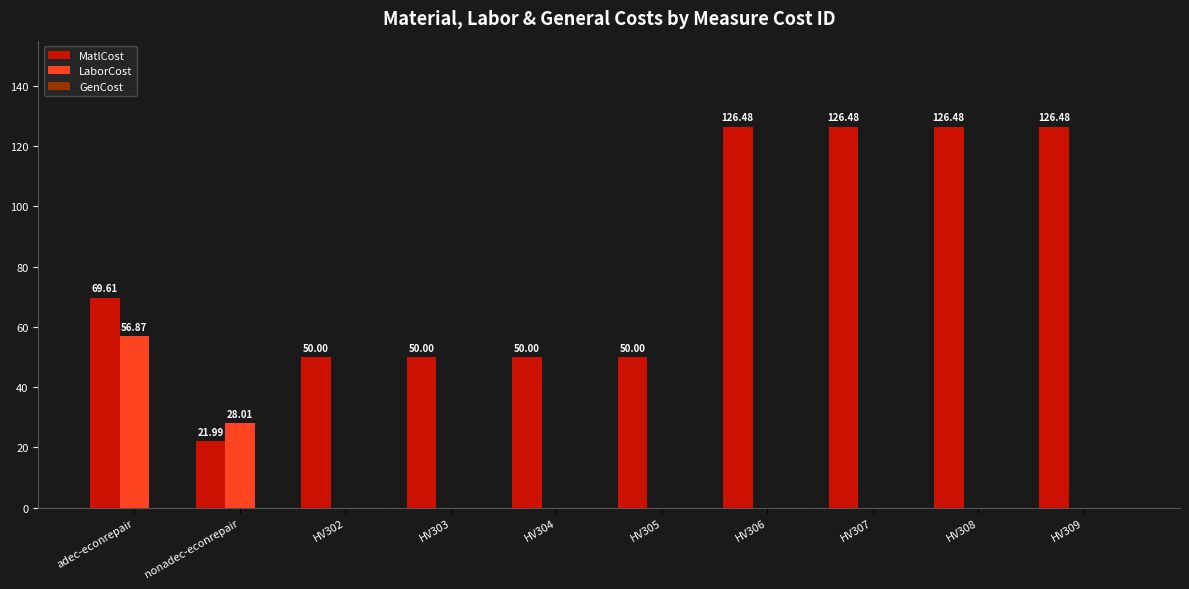

What is the sum of all LaborCost values?

84.9